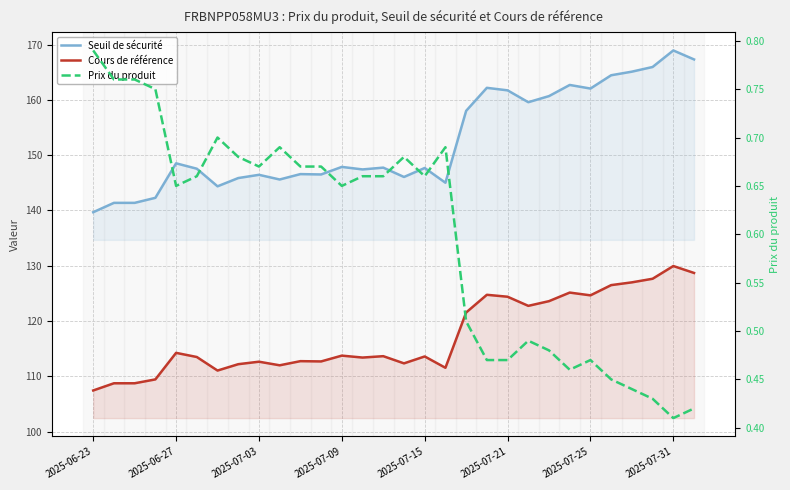

What is the difference between the second highest and second lowest values in the Cours de référence series?

19.9